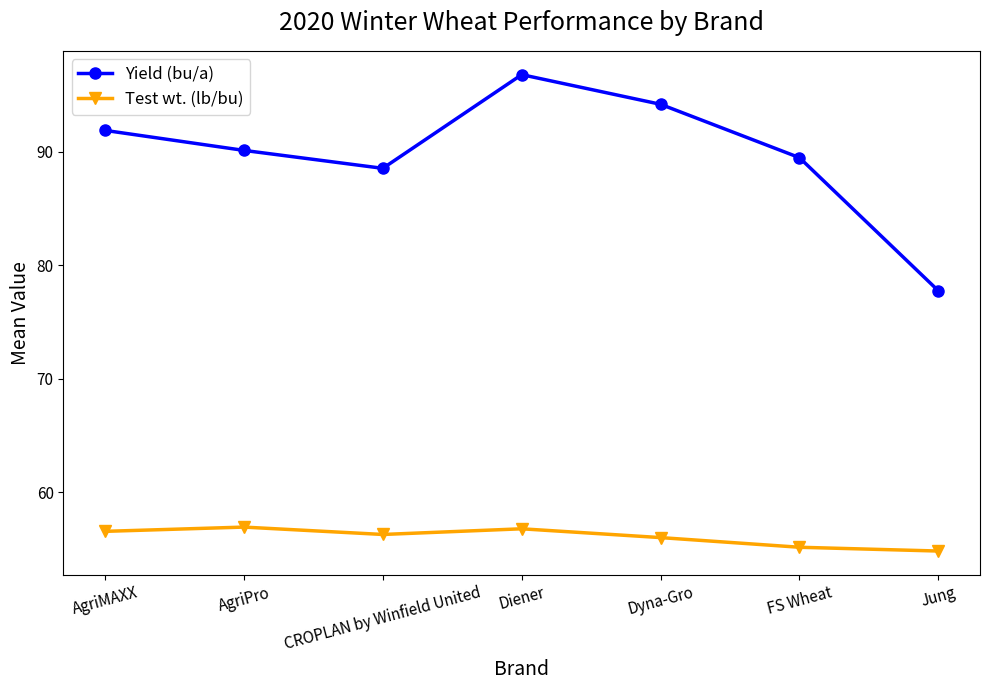

Rank the series at AgriMAXX from lowest to highest value.

Test wt. (lb/bu), Yield (bu/a)